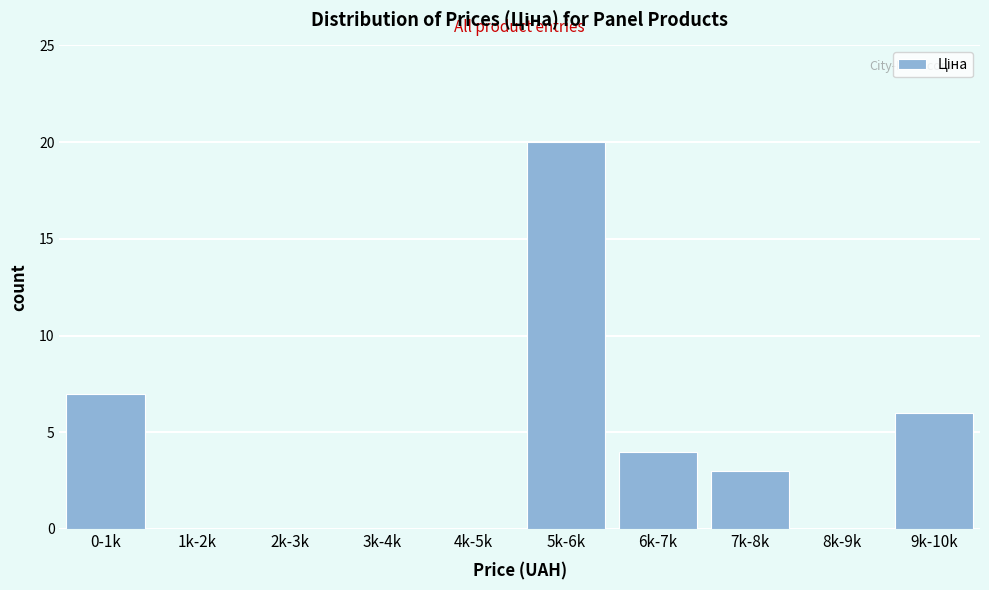

Reading left to right, transcribe all the data shown in this chart.

0-1k=7	1k-2k=0	2k-3k=0	3k-4k=0	4k-5k=0	5k-6k=20	6k-7k=4	7k-8k=3	8k-9k=0	9k-10k=6